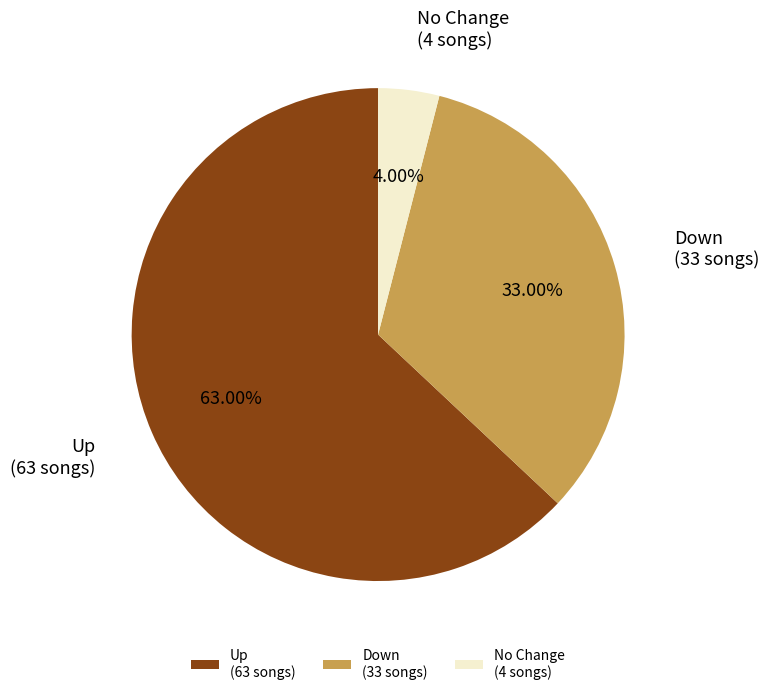

How many segments does this pie chart have?

3